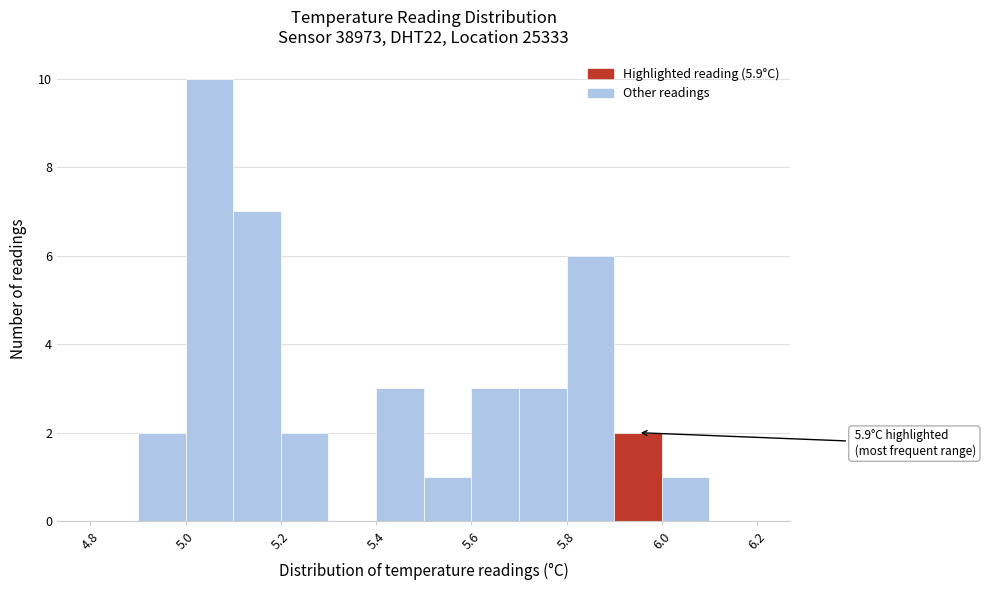

Which range on the x-axis has the tallest bar?

5.0 to 5.1